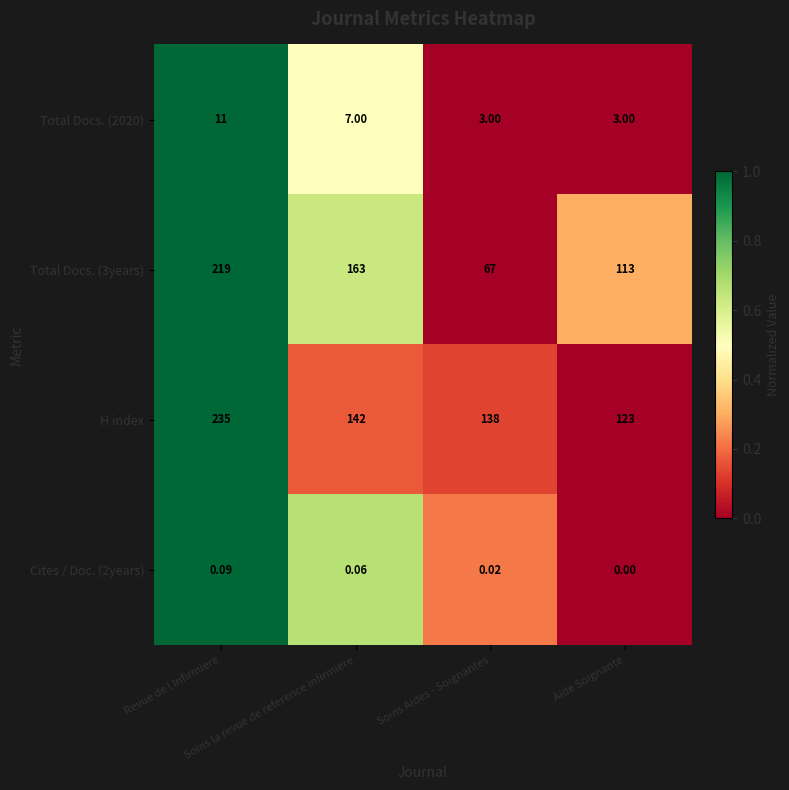

What is the difference between the highest and lowest values at Soins Aides - Soignantes?

138.0